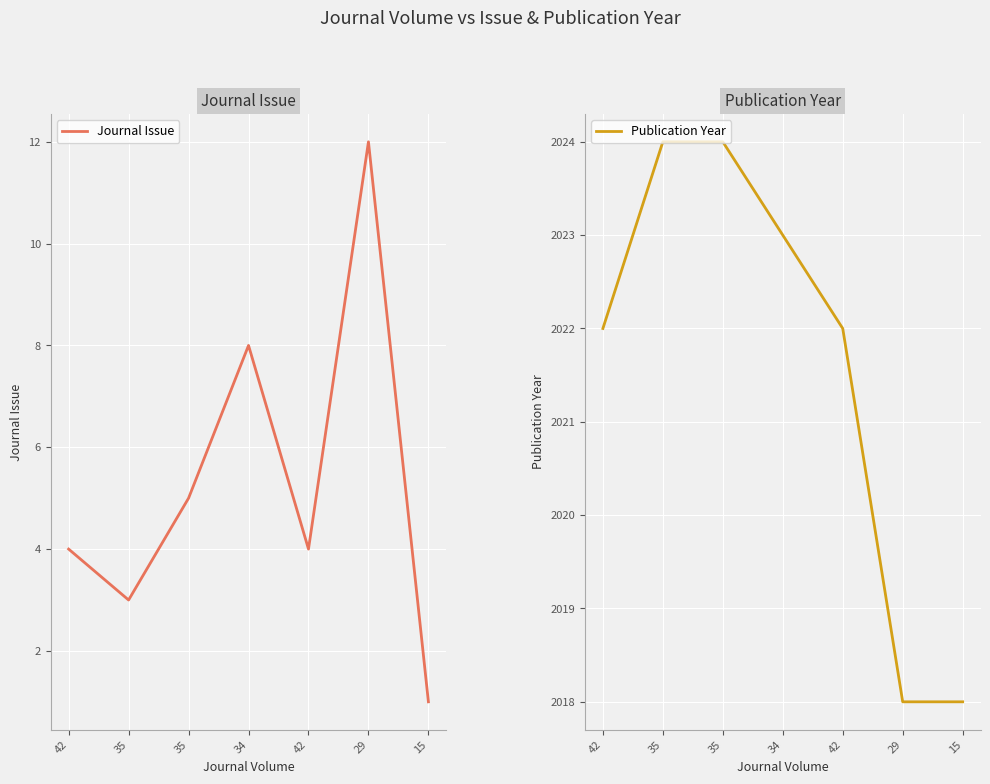

True or false: Journal Issue and Publication Year intersect in this chart.

False